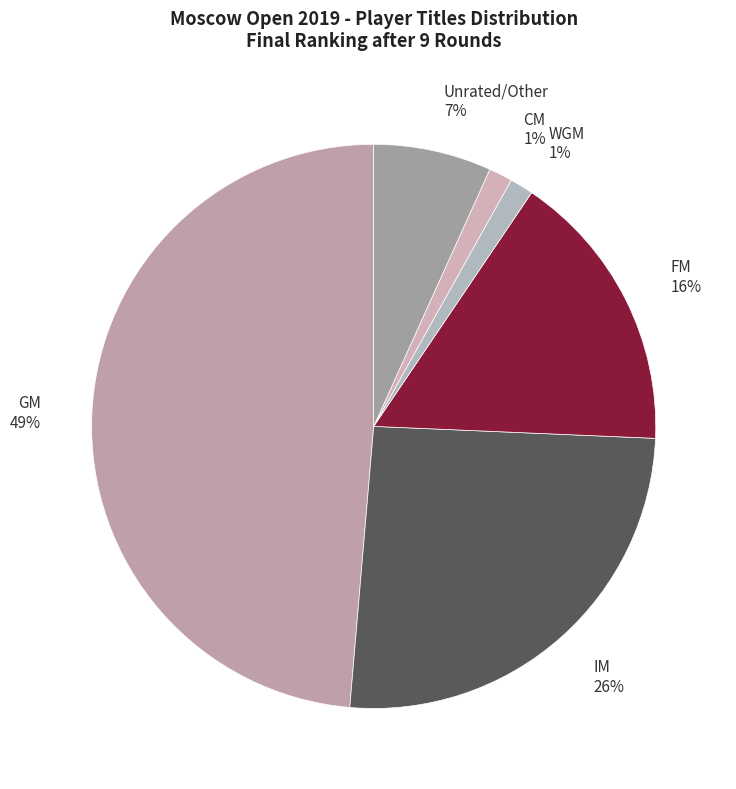

To the nearest percent, what is the combined percentage of GM 49% and WGM 1%?

50%